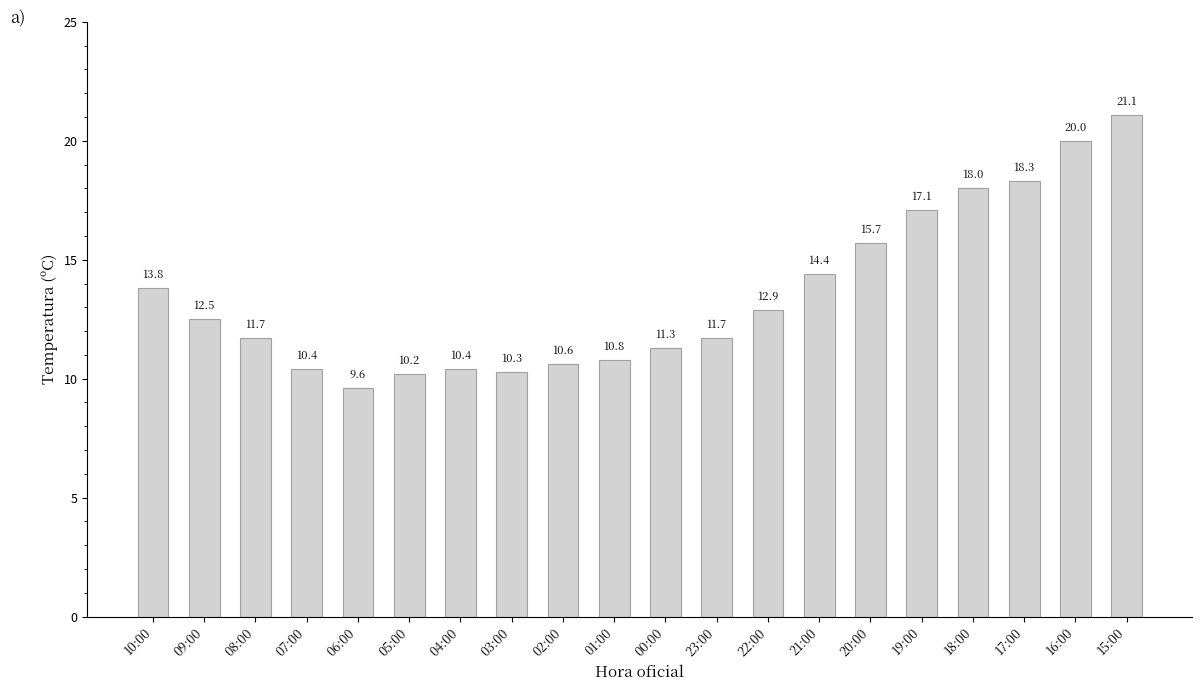

Reading right to left, transcribe all the data shown in this chart.

15:00=21.1	16:00=20.0	17:00=18.3	18:00=18.0	19:00=17.1	20:00=15.7	21:00=14.4	22:00=12.9	23:00=11.7	00:00=11.3	01:00=10.8	02:00=10.6	03:00=10.3	04:00=10.4	05:00=10.2	06:00=9.6	07:00=10.4	08:00=11.7	09:00=12.5	10:00=13.8